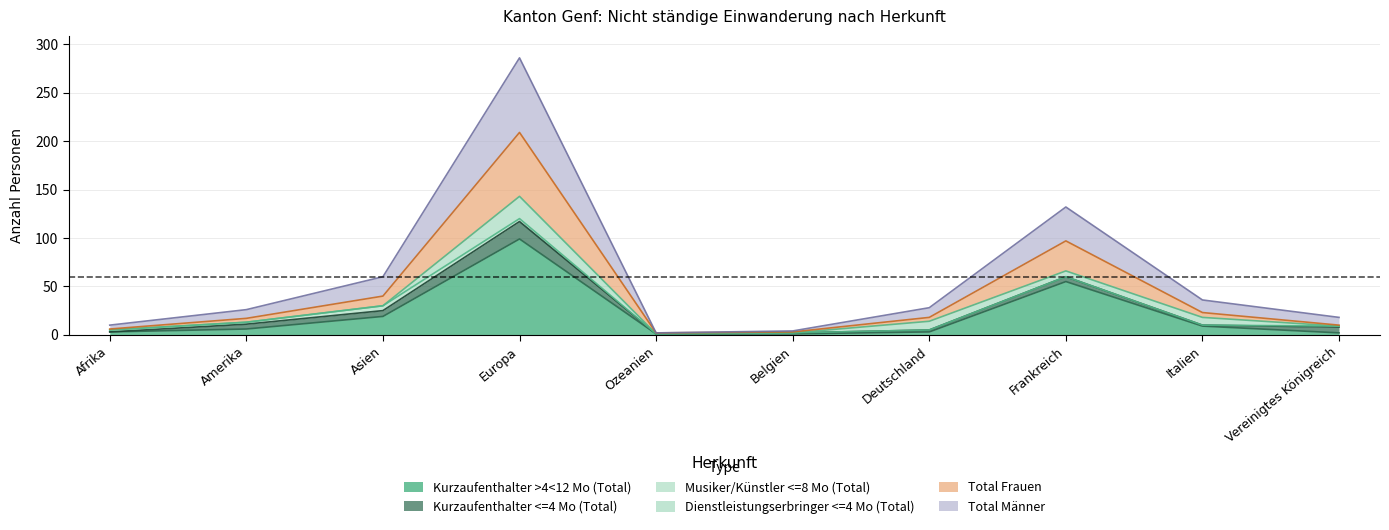

Is the value of Kurzaufenthalter >4<12 Mo (Total) at Belgien greater than the value of Total Männer at Ozeanien?

No